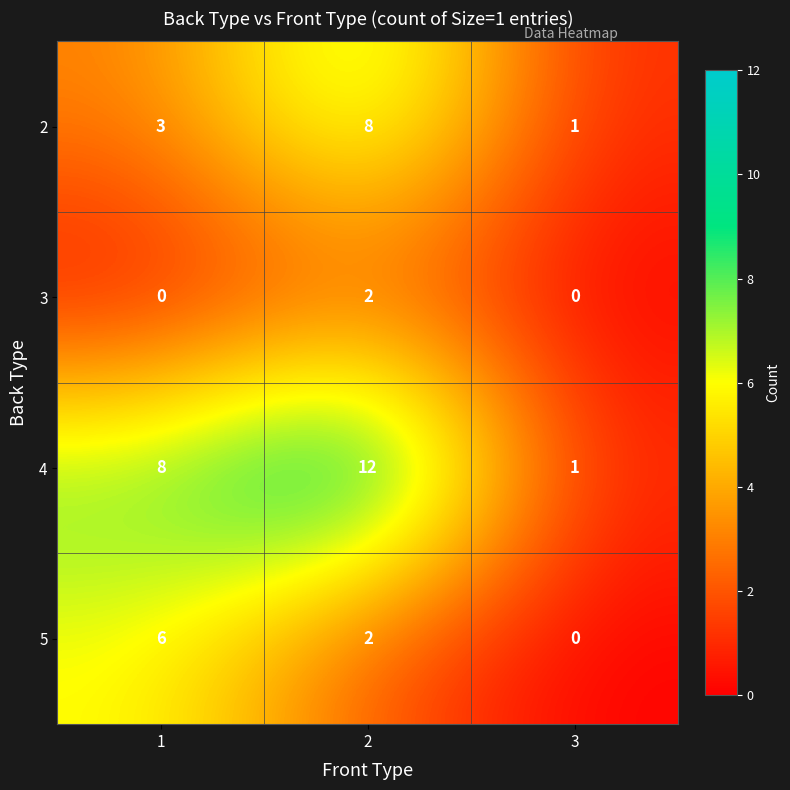

How many 2 values are between 1 and 8?

3